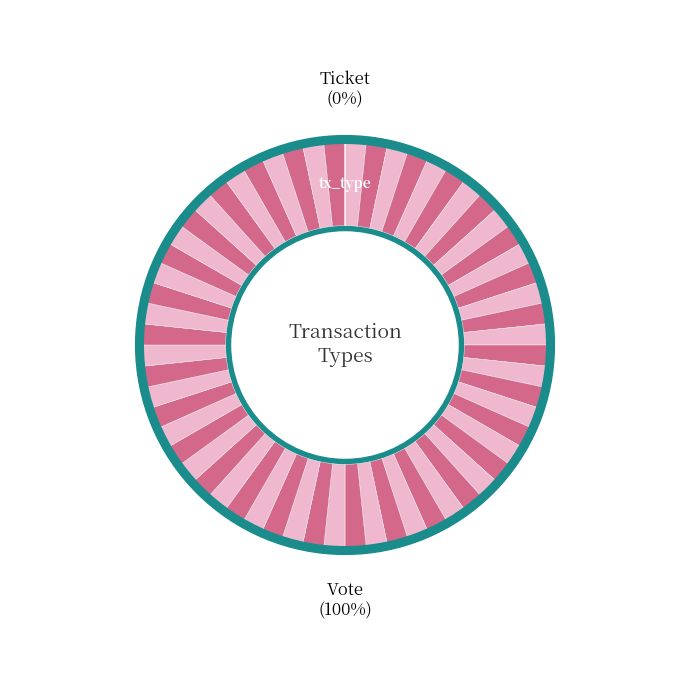

Which slice is the smallest?

Ticket